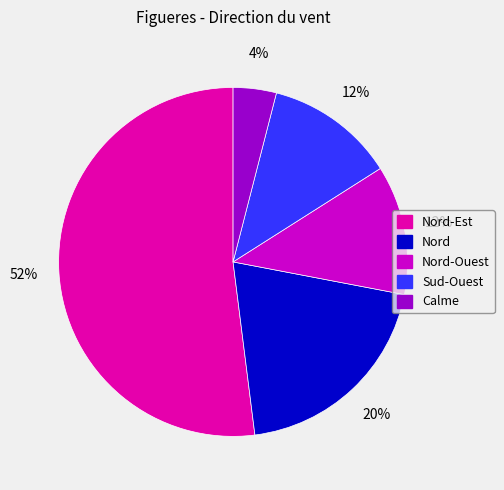

Is there any slice that represents more than half of the pie?

Yes